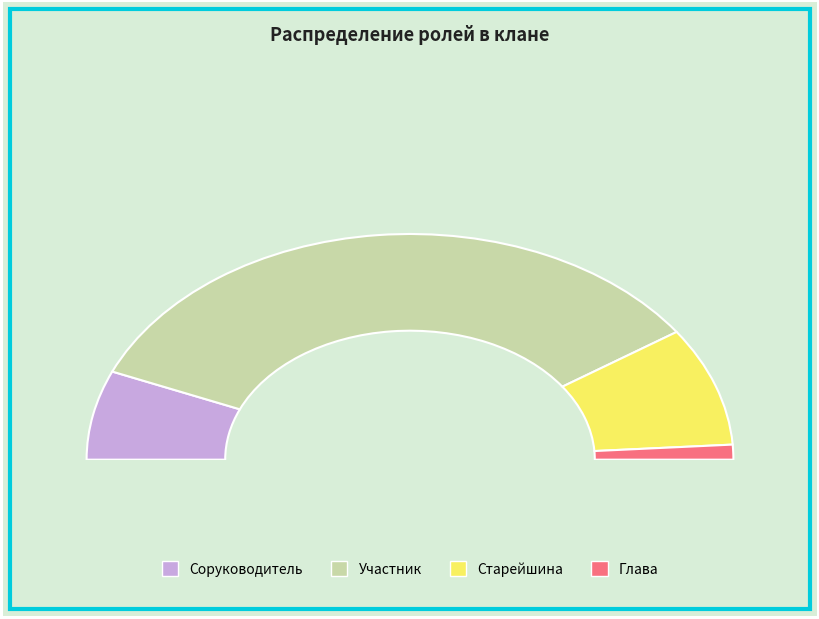

What is the smallest slice in the pie chart?

Глава